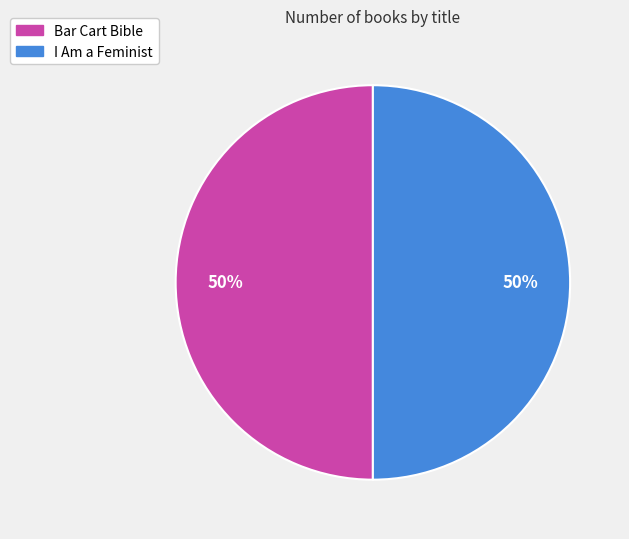

To the nearest percent, what is the combined percentage of I Am a Feminist and Bar Cart Bible?

100%